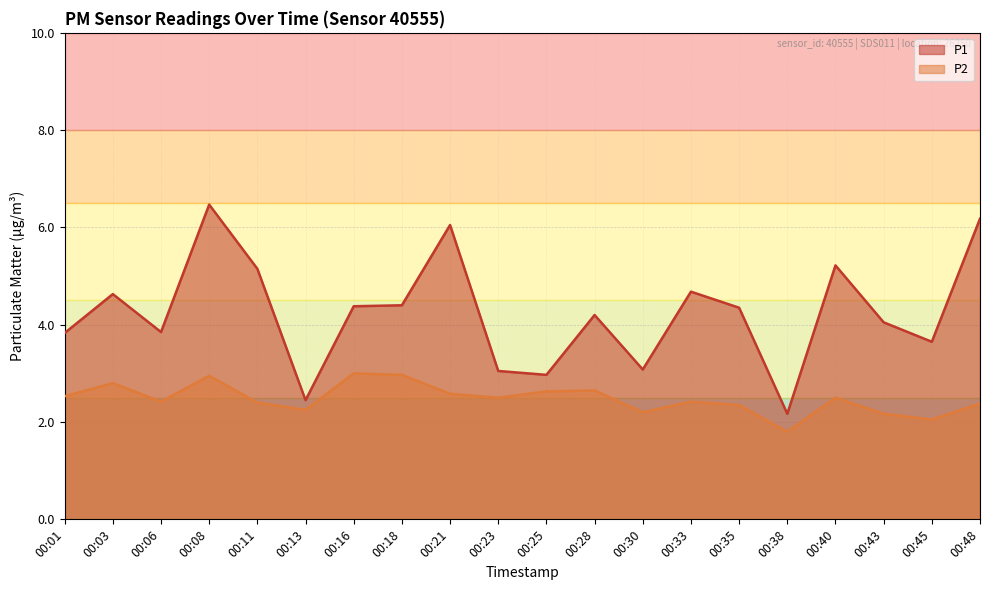

At which category is the sum across all series the highest?

00:08